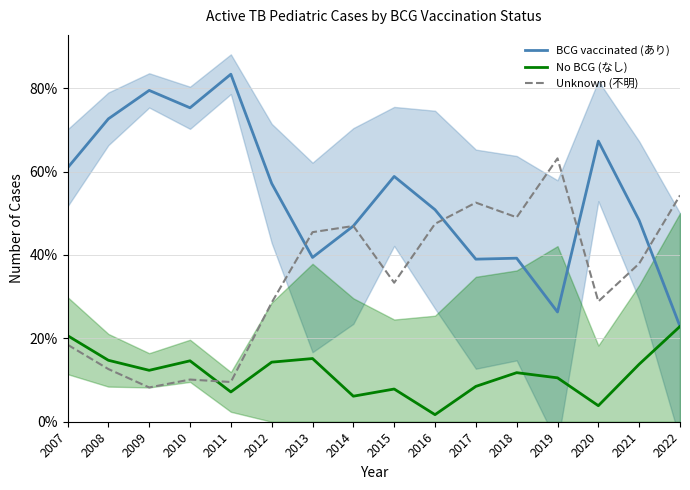

What is the value of the BCG vaccinated (あり) point at the 3rd from the left?

79.5